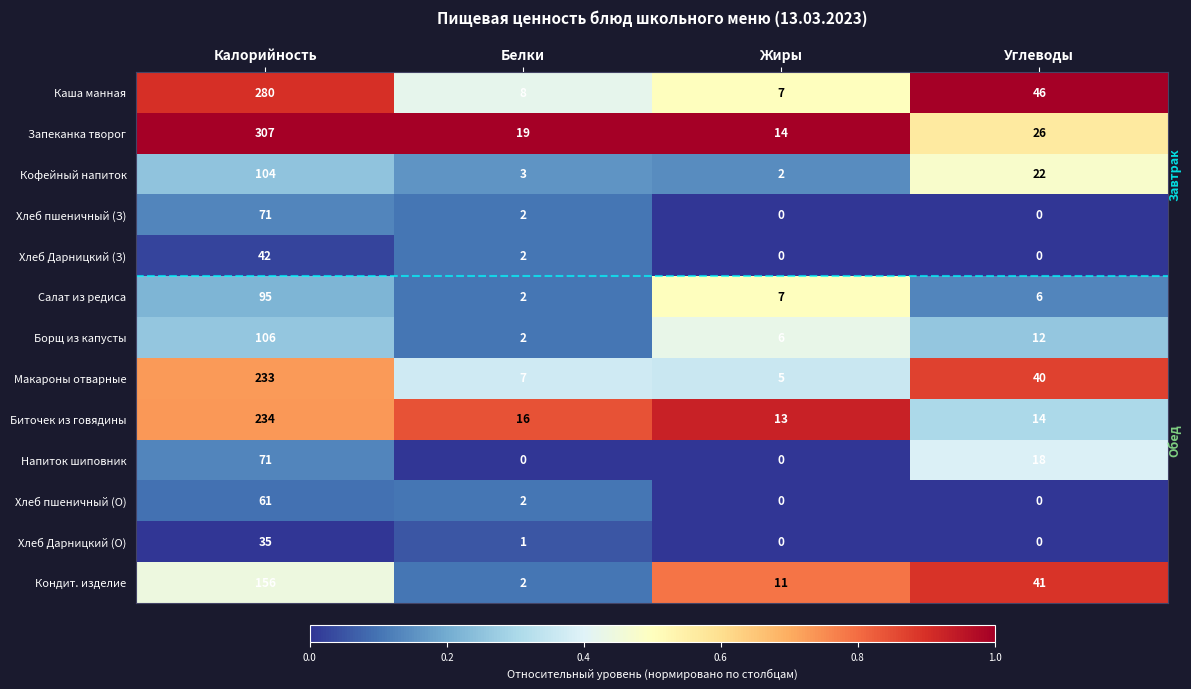

What is the difference between the maximum and minimum values in the Кофейный напиток series?

102